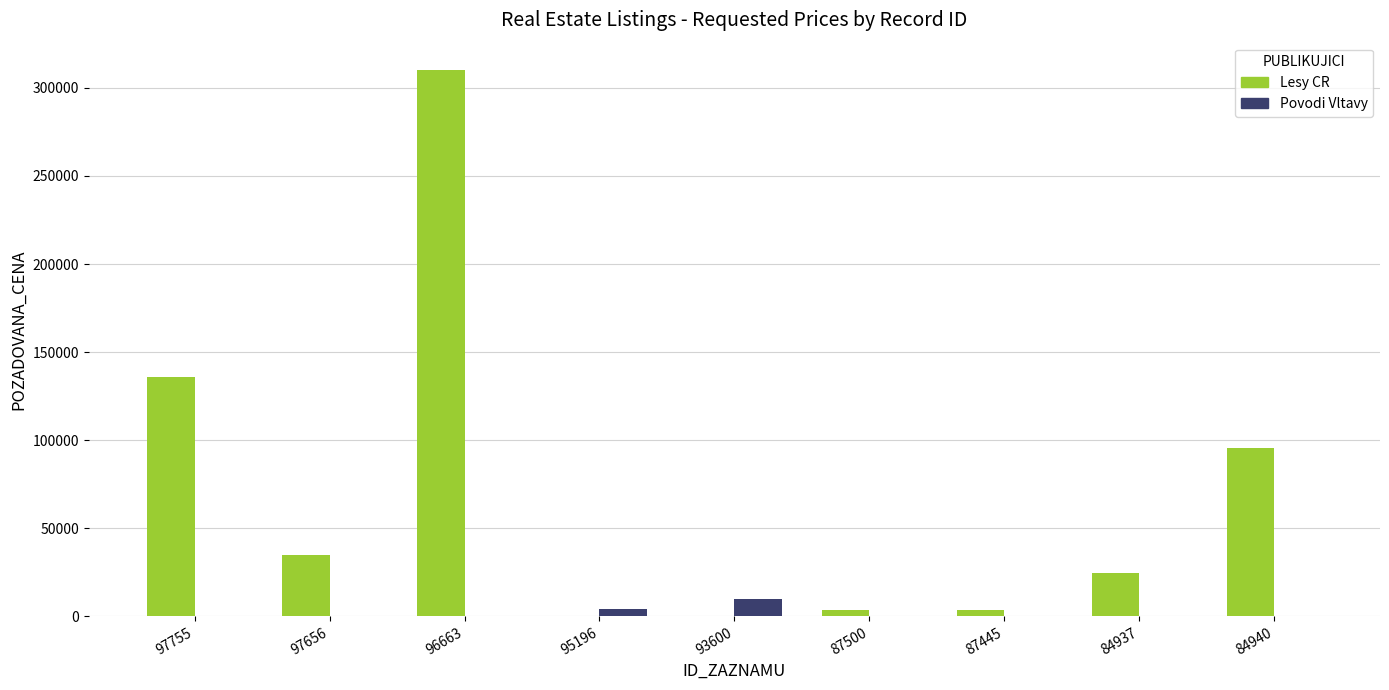

What is the difference between the Lesy CR values at 97755 and 84937?

111420